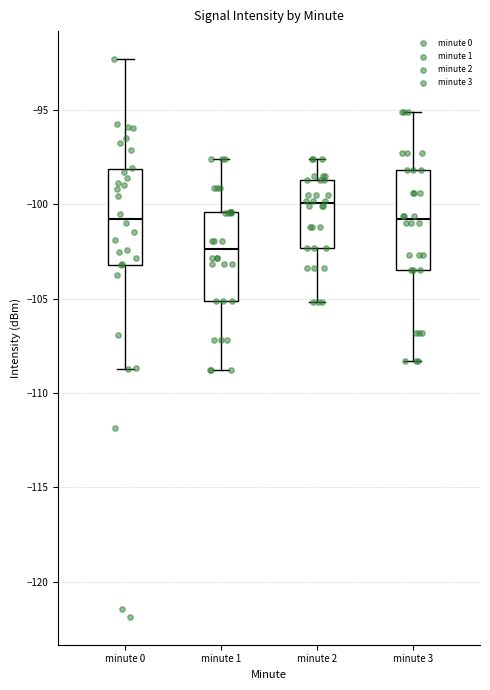

Reading left to right, read every box against the y-axis: the position of its median line, the range the box covers, and the ends of its whiskers. The values are not printed on the chart, so give them approximately, as read against the axis.

minute 0: median -101.0, box -103.0 to -98.0, whiskers -108.5 to -92.5
minute 1: median -102.5, box -105.0 to -100.5, whiskers -109.0 to -97.5
minute 2: median -100.0, box -102.5 to -98.5, whiskers -105.0 to -97.5
minute 3: median -101.0, box -103.5 to -98.0, whiskers -108.5 to -95.0